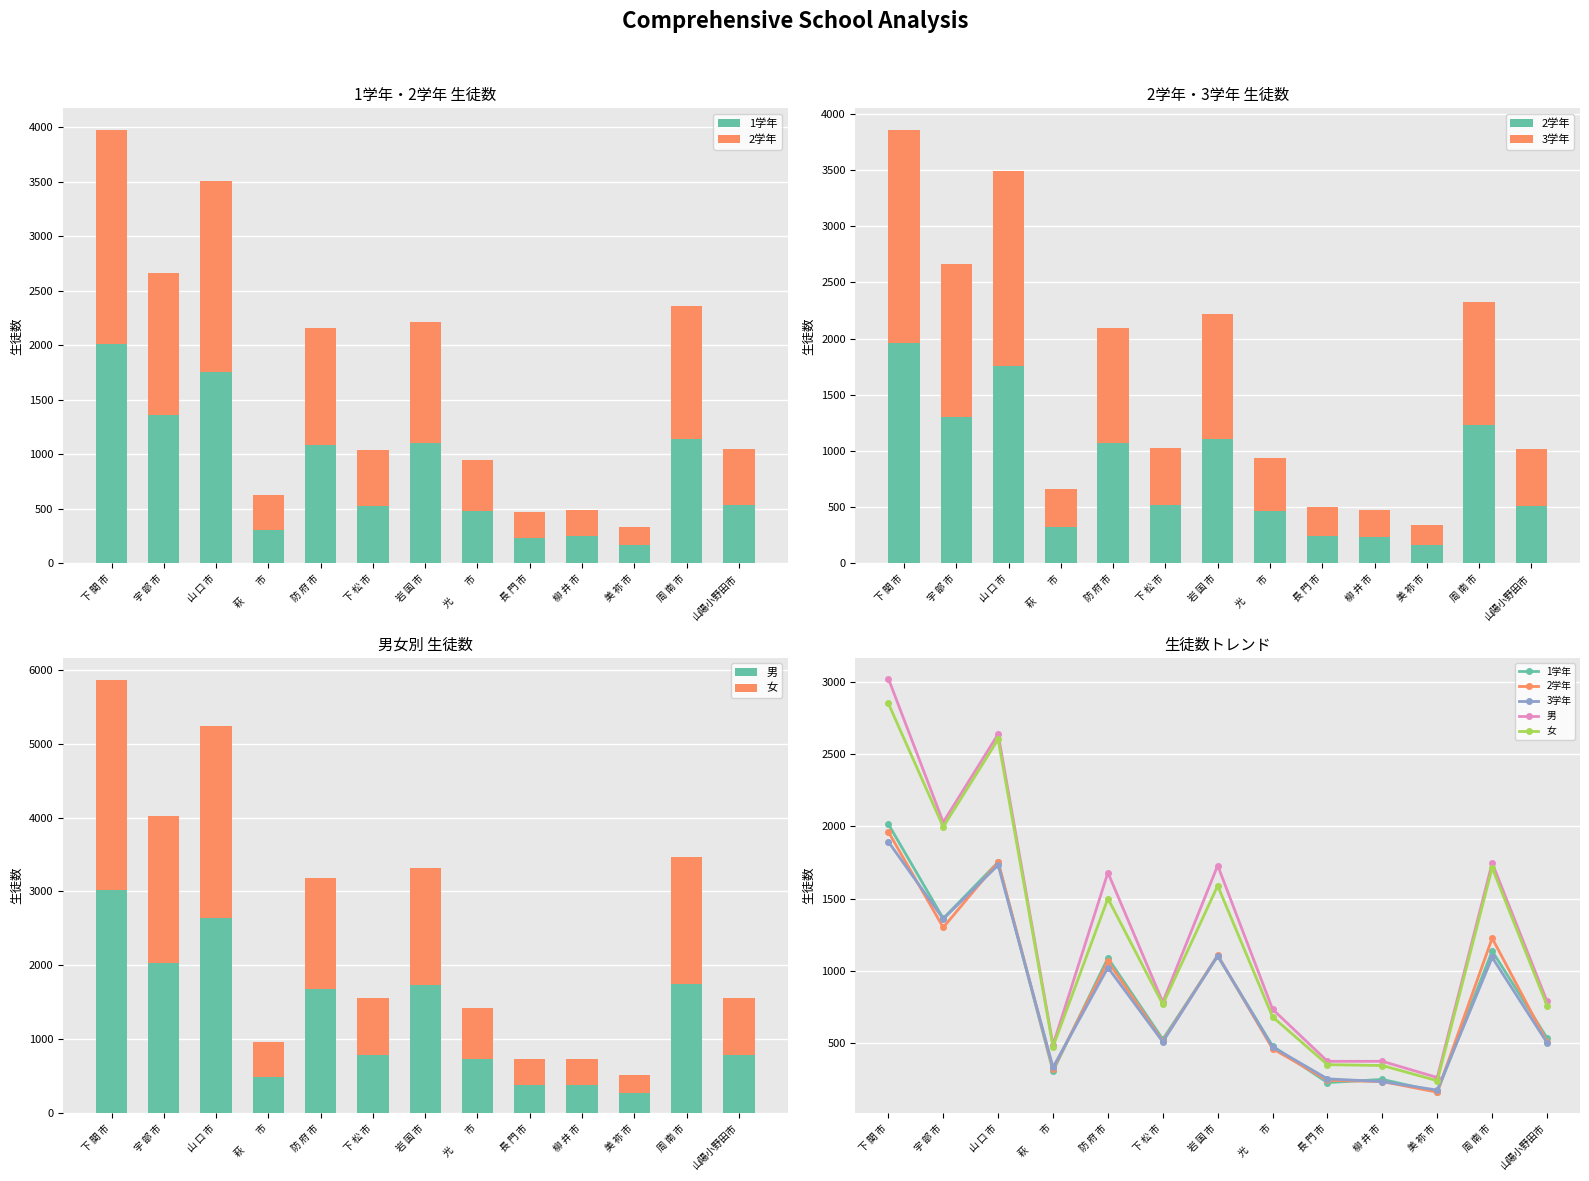

List the labels in order of 女 value, largest first.

下 関 市, 山 口 市, 宇 部 市, 周 南 市, 岩 国 市, 防 府 市, 下 松 市, 山陽小野田市, 光 　　市, 萩 　　市, 長 門 市, 柳 井 市, 美 祢 市